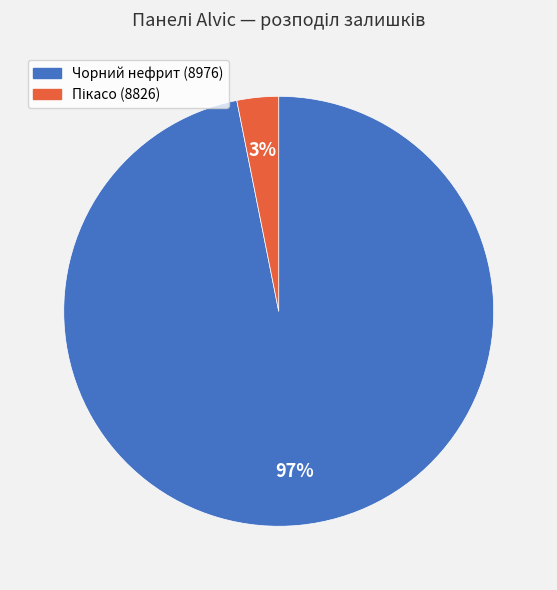

Is there a majority slice in this chart?

Yes